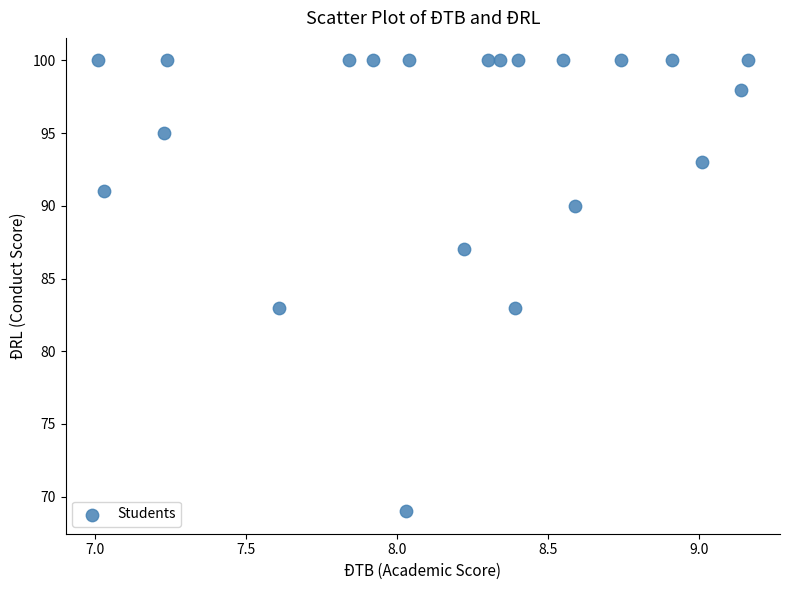

What is the range of Y values (max minus min)?

31